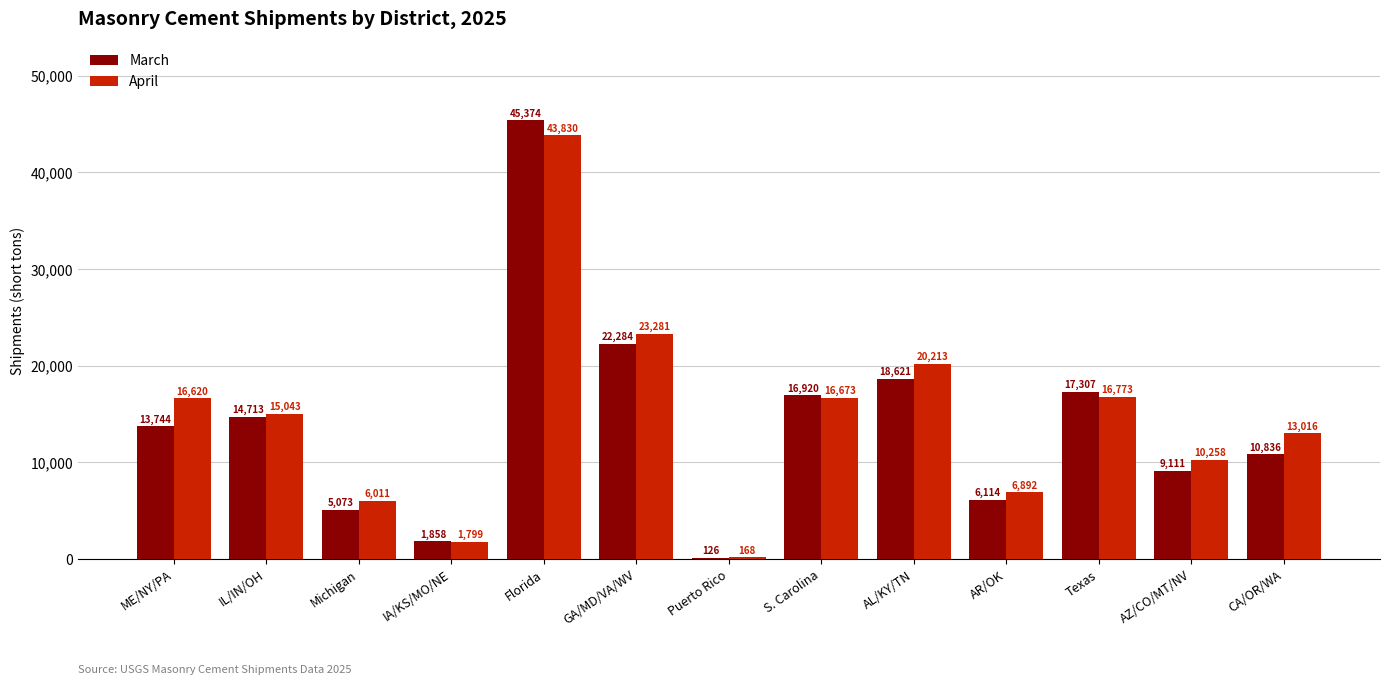

True or false: March has a value of 10489 at AR/OK.

False